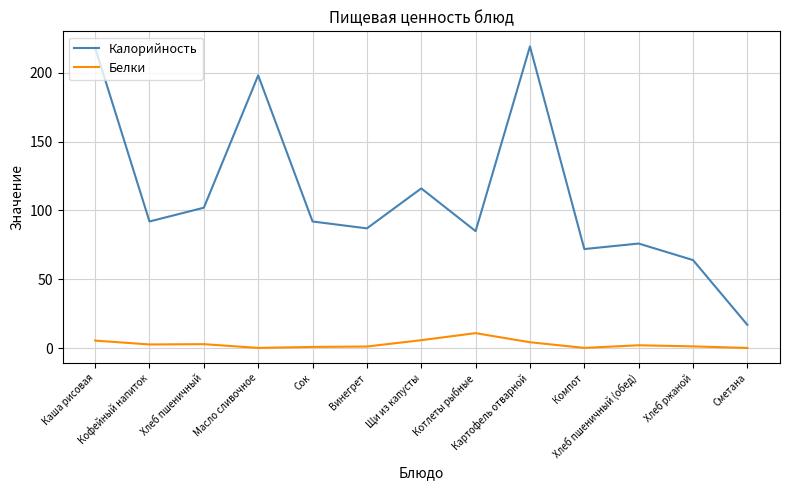

Which series has the largest total across all categories?

Калорийность